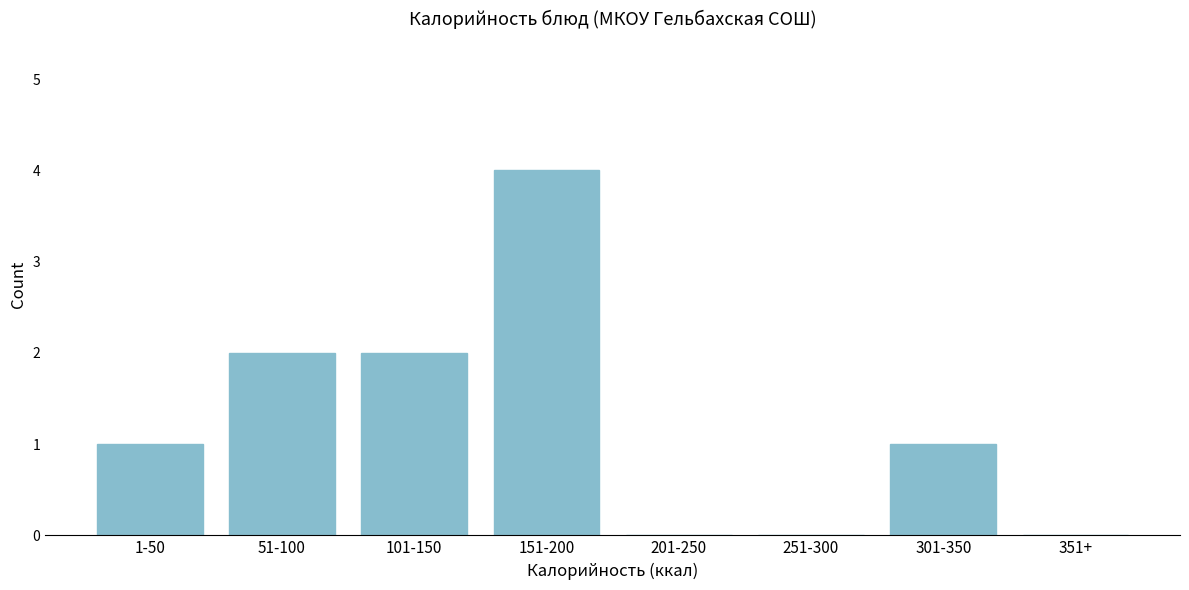

Reading right to left, extract all data points from this chart.

351+=0	301-350=1	251-300=0	201-250=0	151-200=4	101-150=2	51-100=2	1-50=1